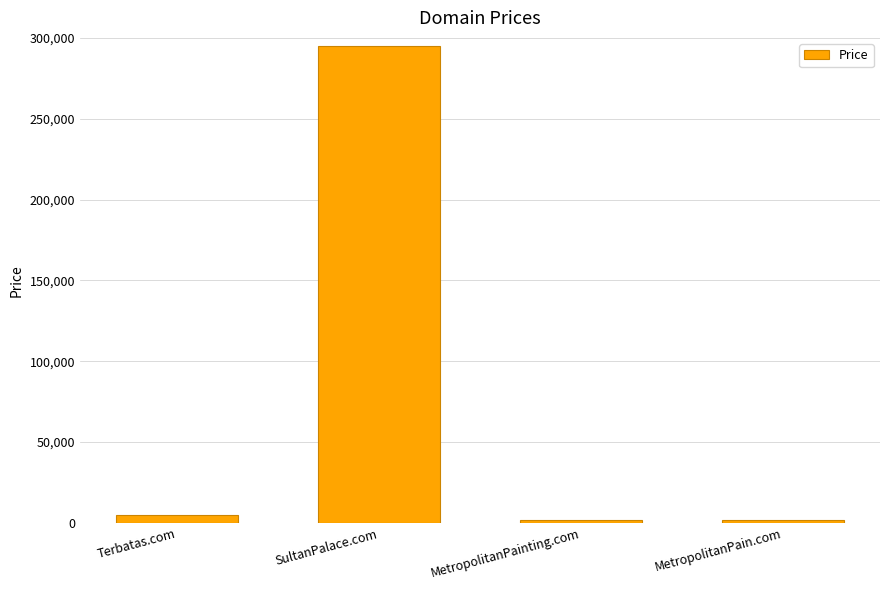

How many data points does each series have?

4